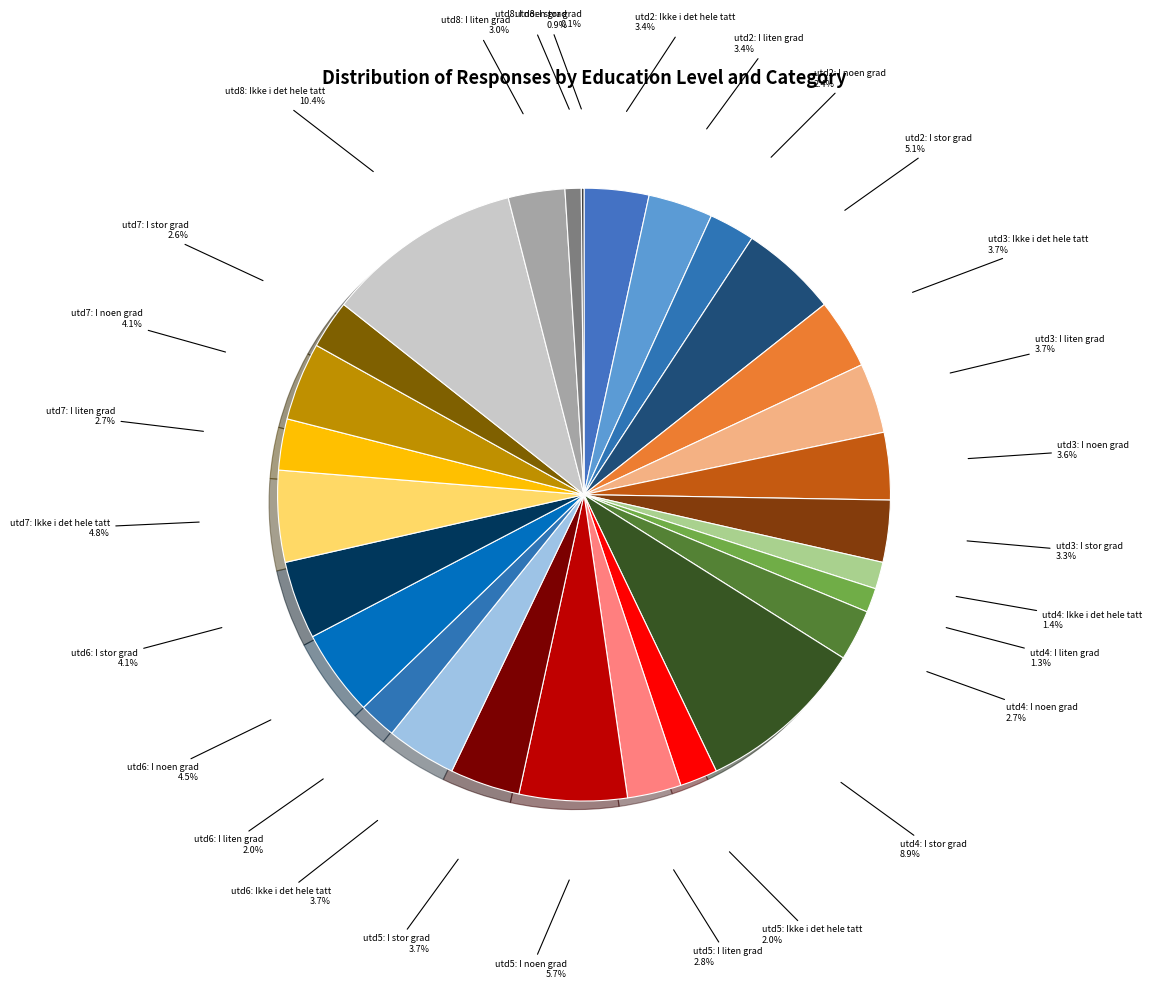

Rank the categories by value from lowest to highest.

Q3_kom_utd_8: I stor grad, Q3_kom_utd_8: I noen grad, Q3_kom_utd_4: I liten grad, Q3_kom_utd_4: Ikke i det hele tatt, Q3_kom_utd_5: Ikke i det hele tatt, Q3_kom_utd_6: I liten grad, Q3_kom_utd_2: I noen grad, Q3_kom_utd_7: I stor grad, Q3_kom_utd_4: I noen grad, Q3_kom_utd_7: I liten grad, Q3_kom_utd_5: I liten grad, Q3_kom_utd_8: I liten grad, Q3_kom_utd_3: I stor grad, Q3_kom_utd_2: Ikke i det hele tatt, Q3_kom_utd_2: I liten grad, Q3_kom_utd_3: I noen grad, Q3_kom_utd_3: Ikke i det hele tatt, Q3_kom_utd_3: I liten grad, Q3_kom_utd_5: I stor grad, Q3_kom_utd_6: Ikke i det hele tatt, Q3_kom_utd_6: I stor grad, Q3_kom_utd_7: I noen grad, Q3_kom_utd_6: I noen grad, Q3_kom_utd_7: Ikke i det hele tatt, Q3_kom_utd_2: I stor grad, Q3_kom_utd_5: I noen grad, Q3_kom_utd_4: I stor grad, Q3_kom_utd_8: Ikke i det hele tatt